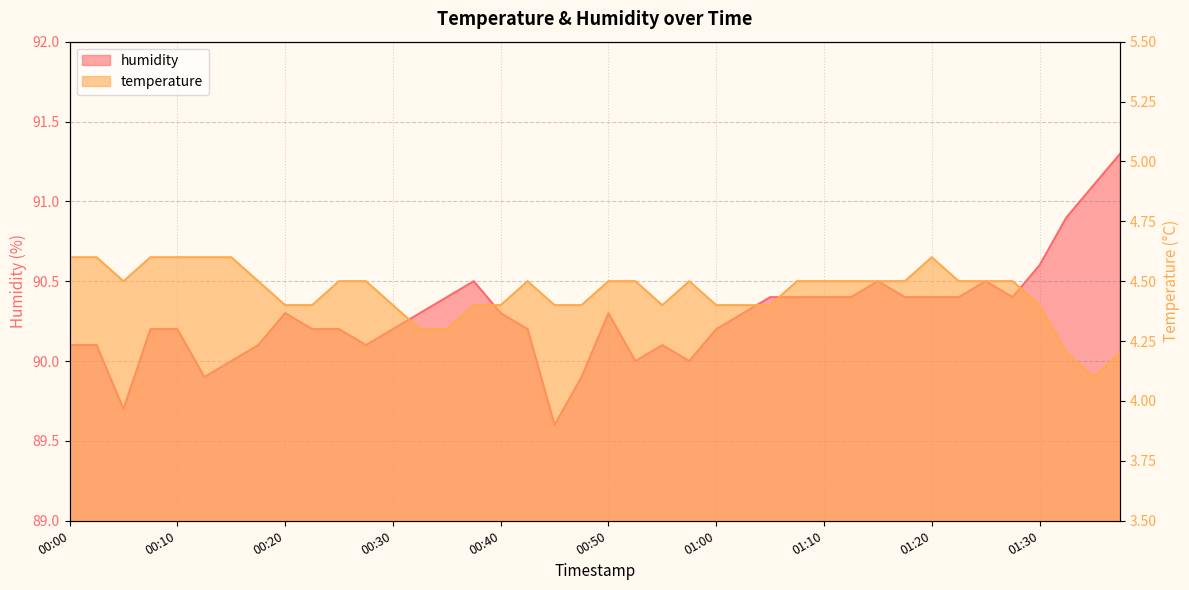

The humidity series shows 89.9 at 00:13. True or false?

True